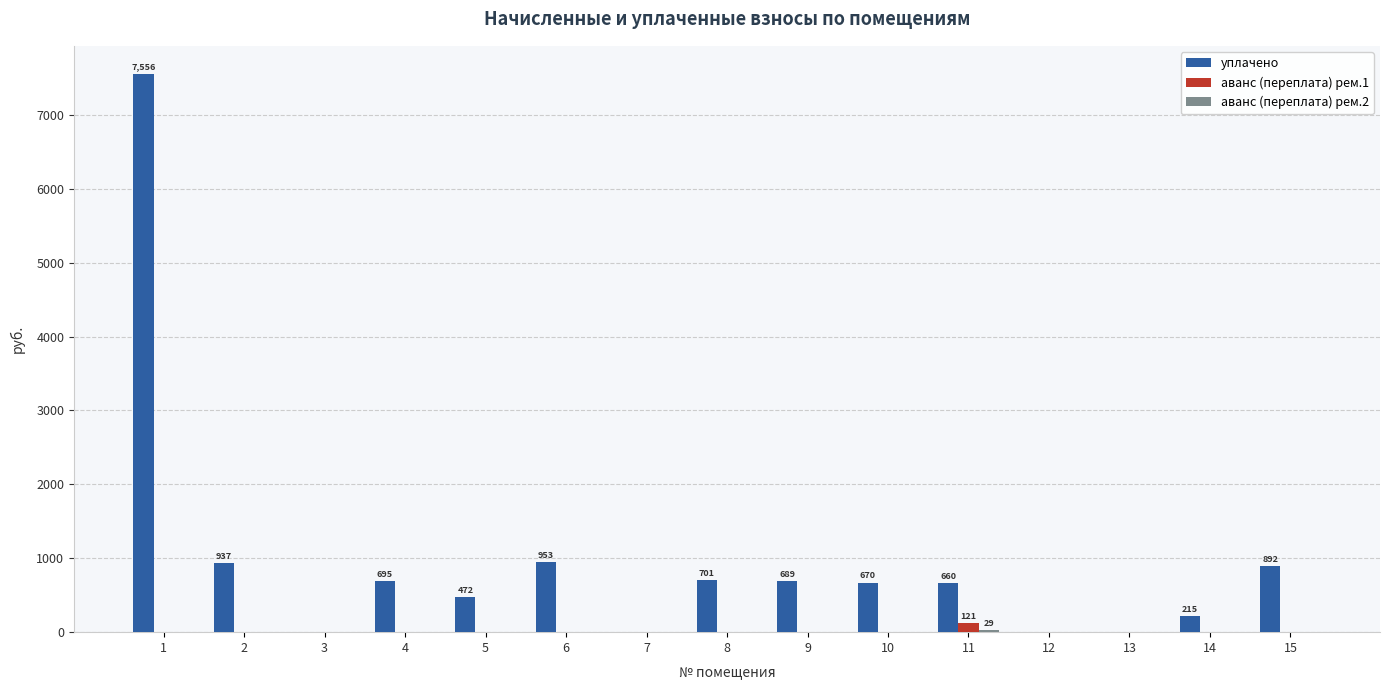

The value of уплачено at 8 is 700.6. True or false?

True